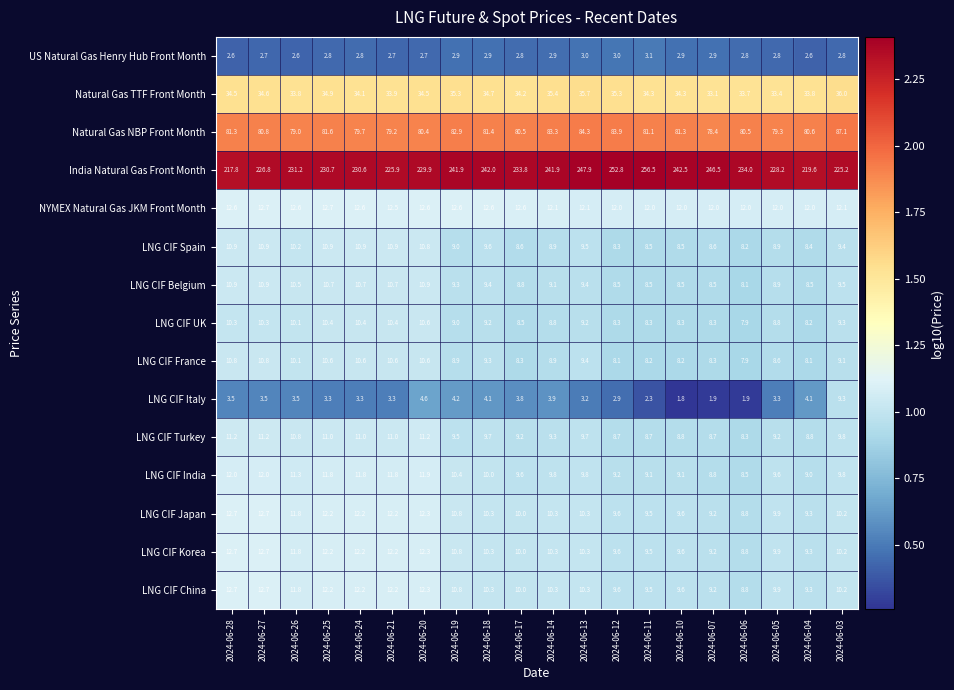

Count the number of categories in the chart.

20